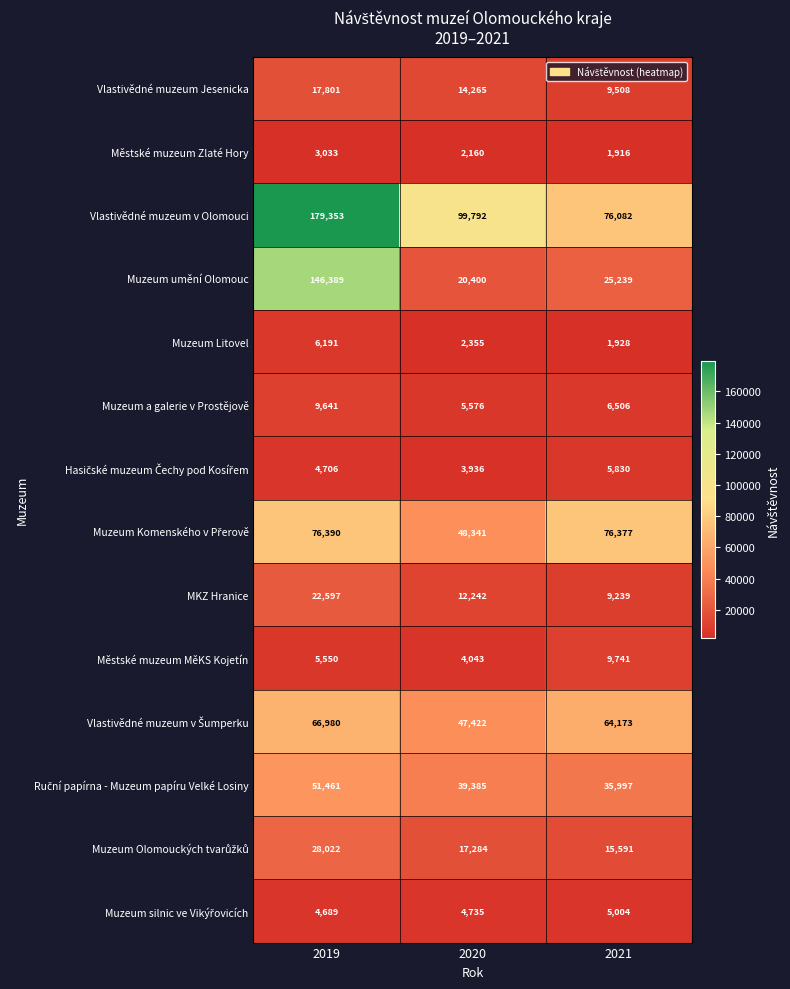

What is the spread (max minus min) of values at 2020?

97632